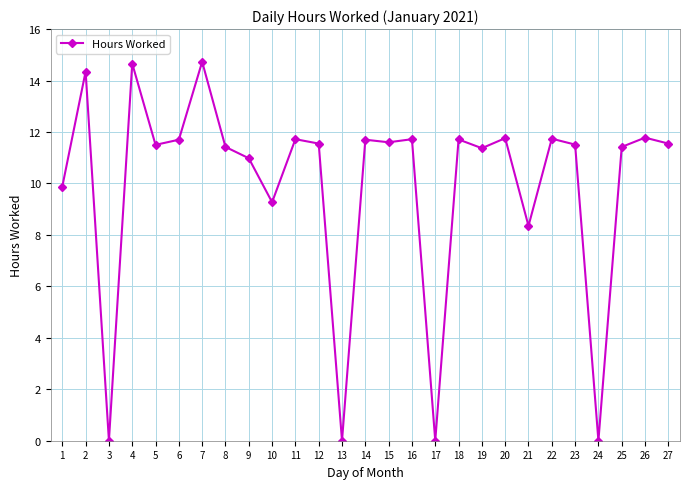

At which label is the value closest to 7?

21